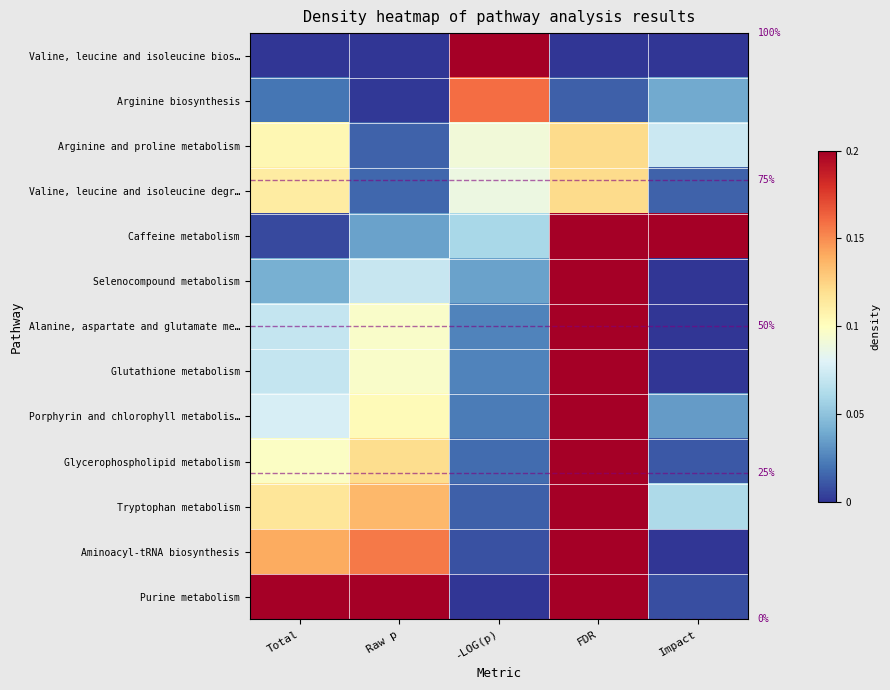

Which has a higher value, -LOG(p) or Impact?

-LOG(p)